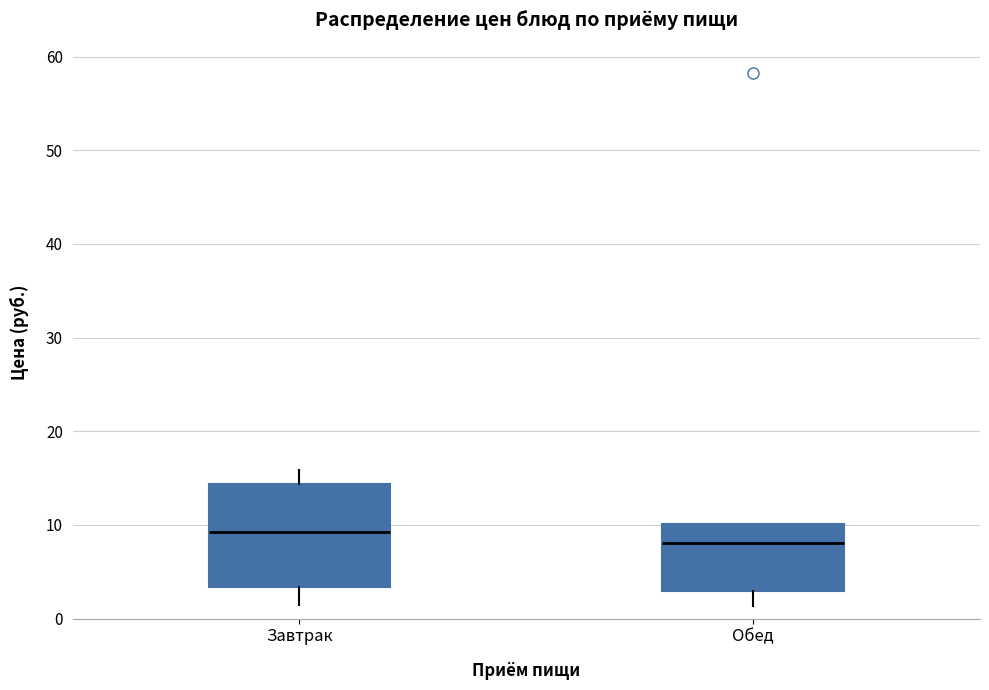

Which box has the highest median line?

Завтрак